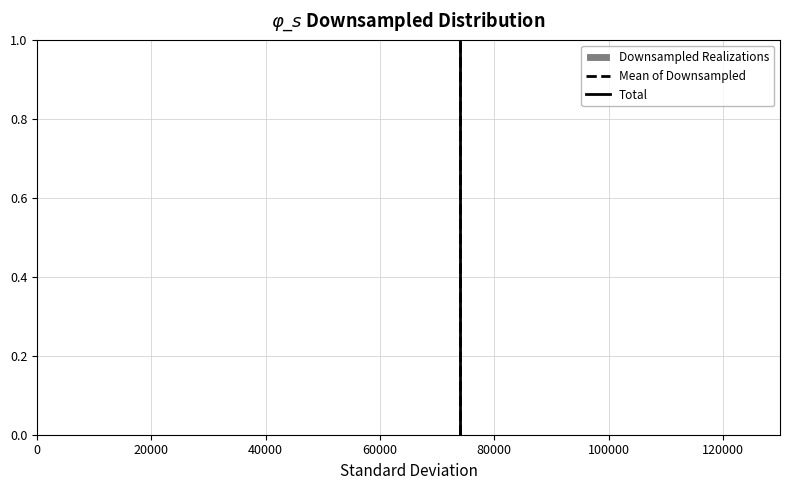

Reading left to right, transcribe this chart: for each bar, give the range it covers on the x-axis and its height. Neither the bar edges nor the heights are printed on the chart, so give them approximately, as read against the axes.

34000 to 42000: under 0.02
42000 to 52000: under 0.02
52000 to 62000: under 0.02
62000 to 72000: under 0.02
72000 to 82000: under 0.02
82000 to 92000: under 0.02
92000 to 102000: under 0.02
102000 to 110000: under 0.02